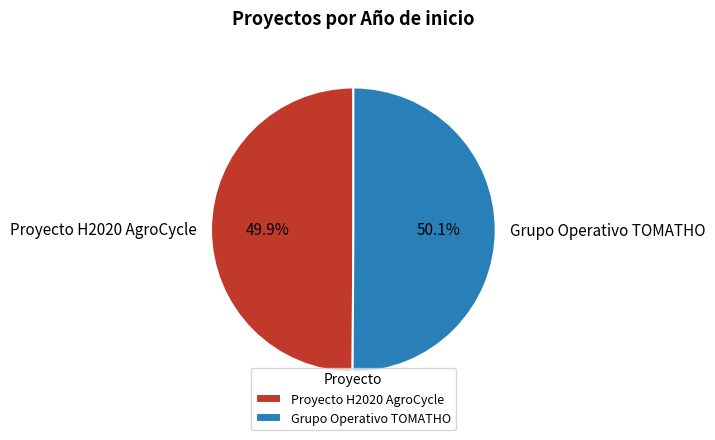

Is it true that Grupo Operativo TOMATHO is 61% of the pie?

False